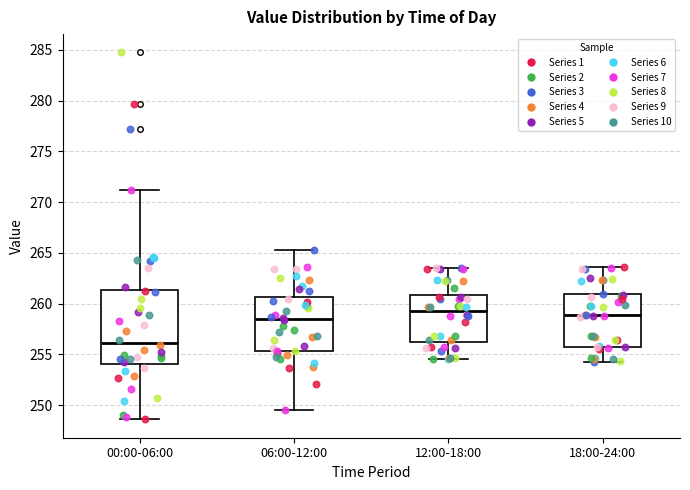

Where does the upper whisker of the box for 06:00-12:00 end on the y-axis? The values are not printed on the chart, so give them approximately, as read against the axis.

265.5